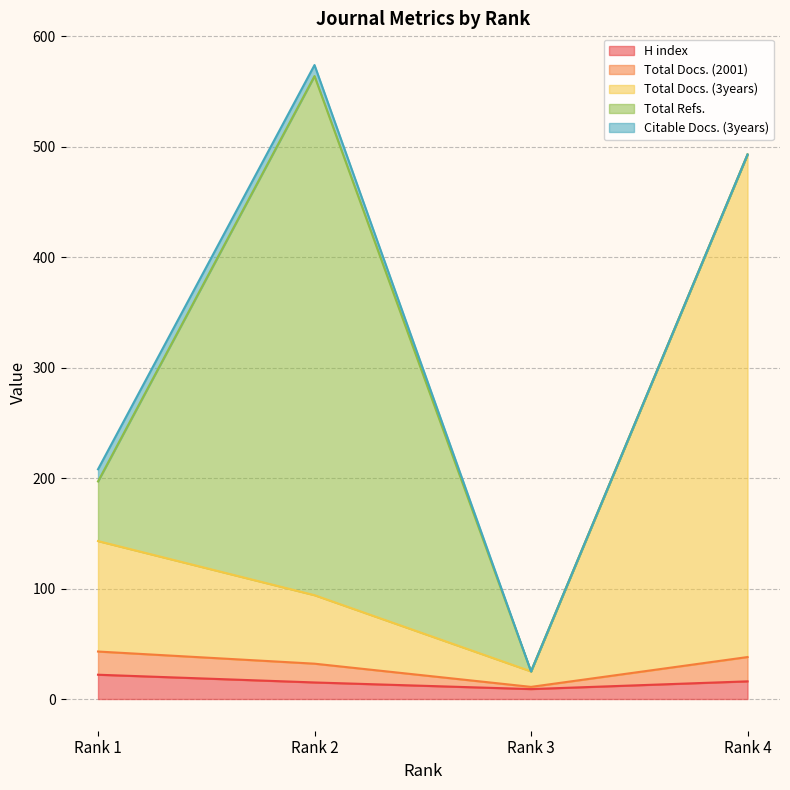

Does the chart have visible grid lines?

Yes